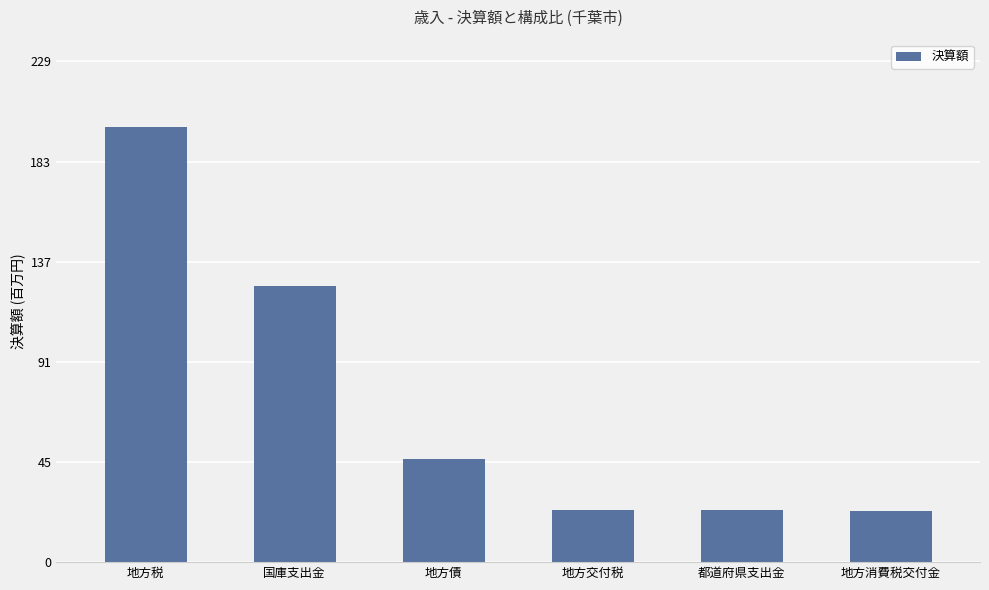

Are the bars horizontal?

No